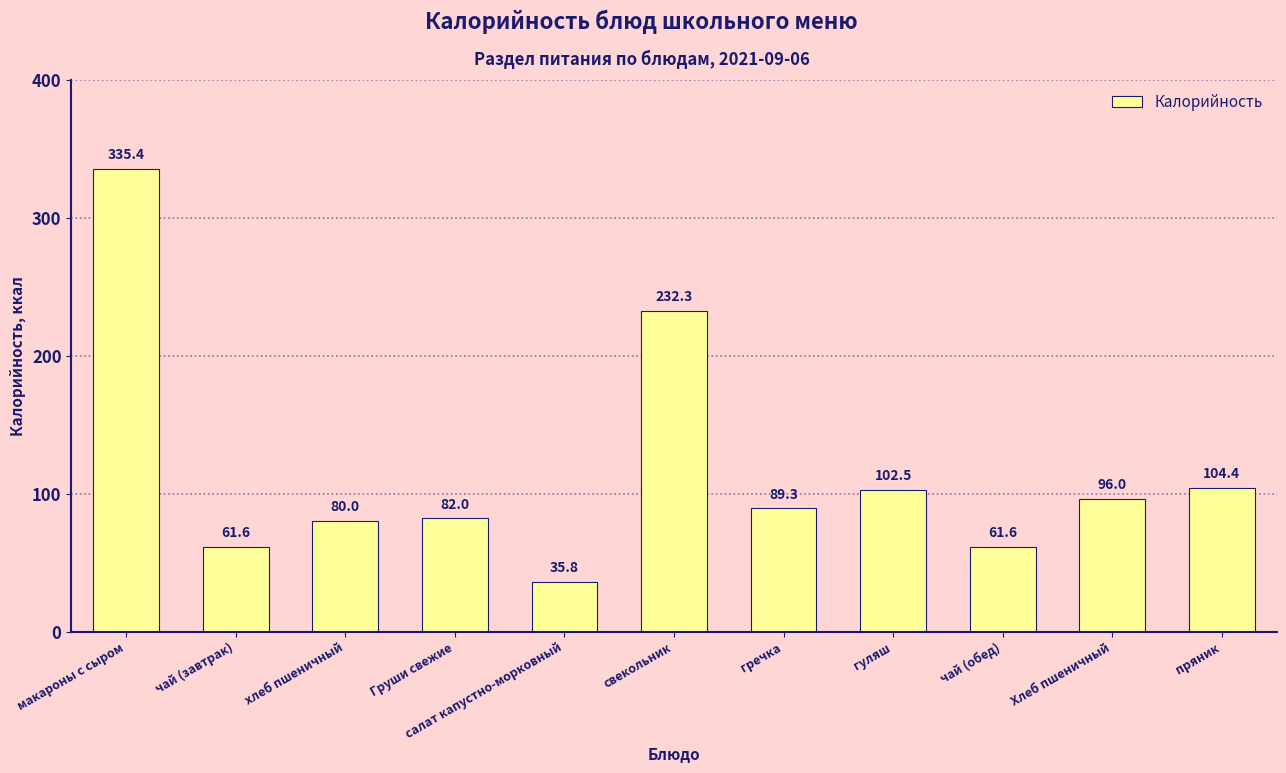

What is the maximum value shown in the chart?

335.4